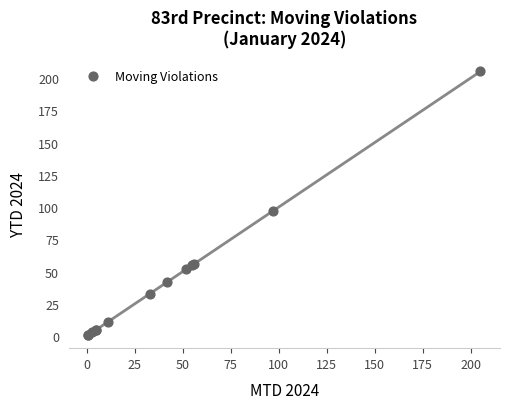

What Y value in the scatter plot is closest to 103?

97